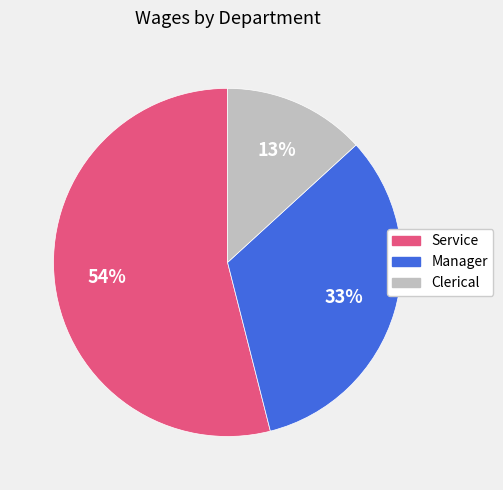

Is the sum of Manager and Clerical greater than half?

No